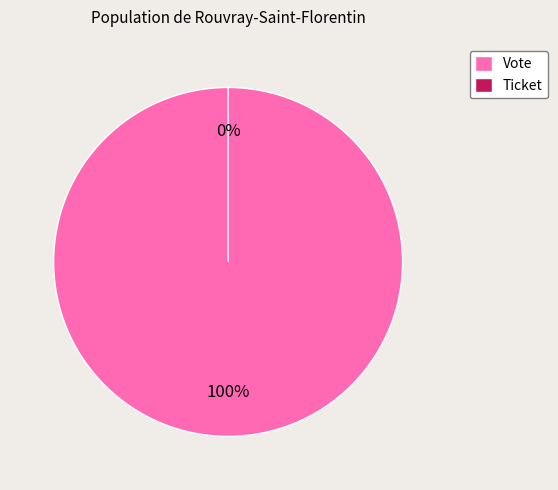

To the nearest percent, what portion does Vote represent?

100%